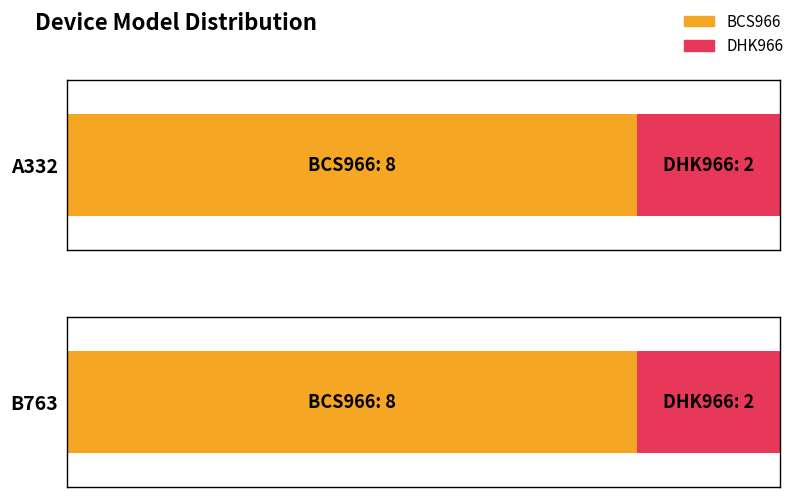

At which label does BCS966 reach its minimum?

A332